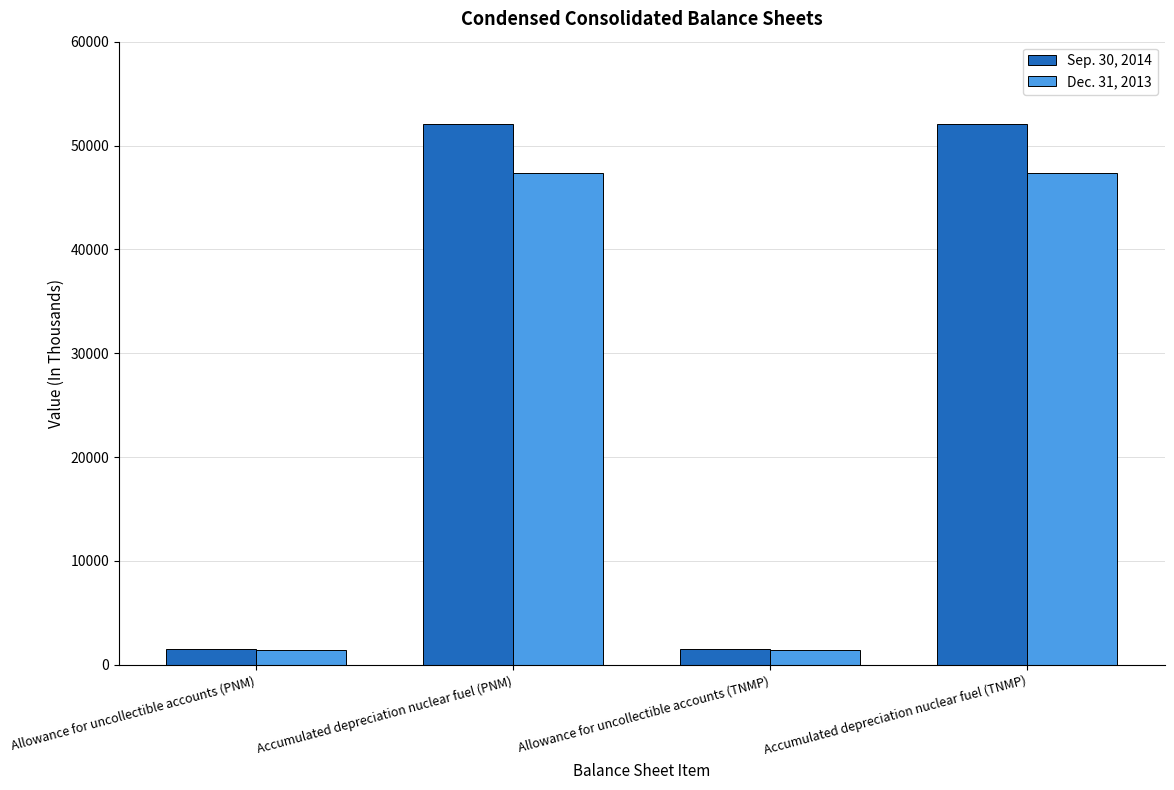

What is the label of the 2nd bar from the left?

Accumulated depreciation nuclear fuel (PNM)